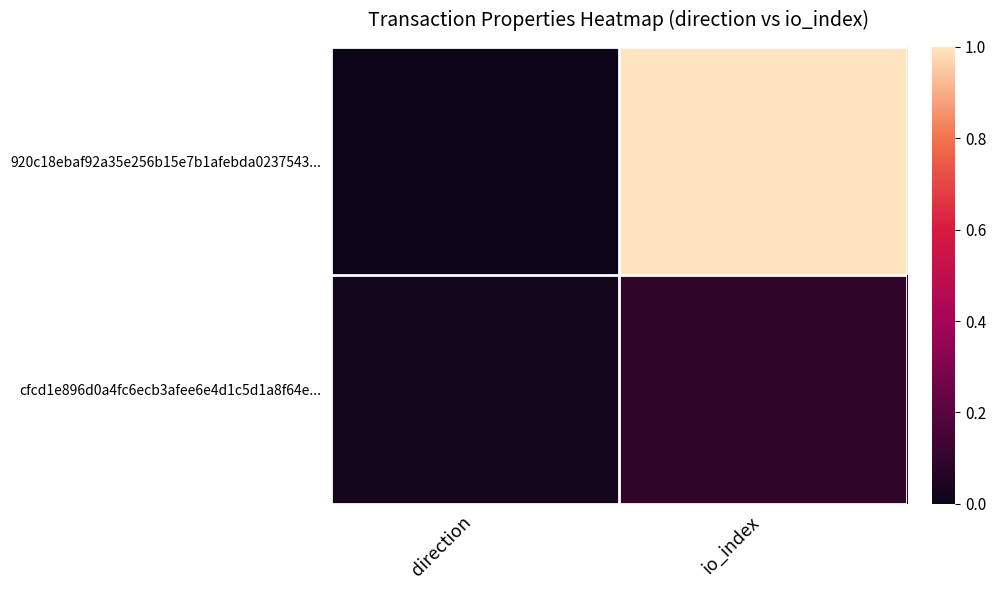

Which series has the largest range (max minus min)?

920c18ebaf92a35e256b15e7b1afebda0237543...